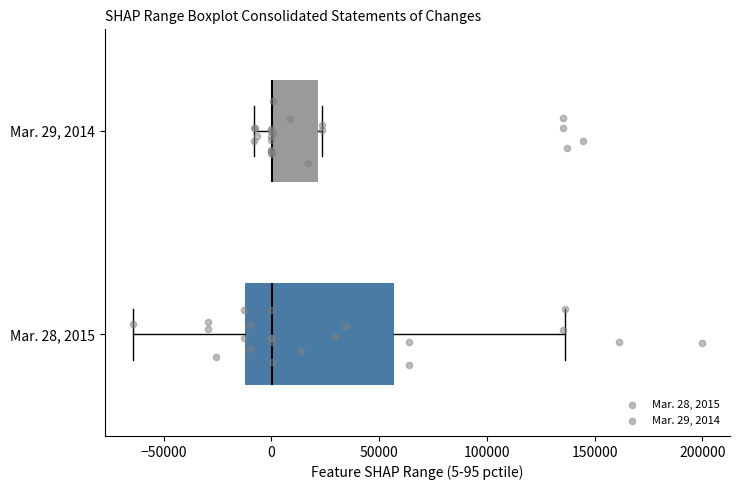

Where does the median line of the box for Mar. 28, 2015 sit on the x-axis? The values are not printed on the chart, so give them approximately, as read against the axis.

0